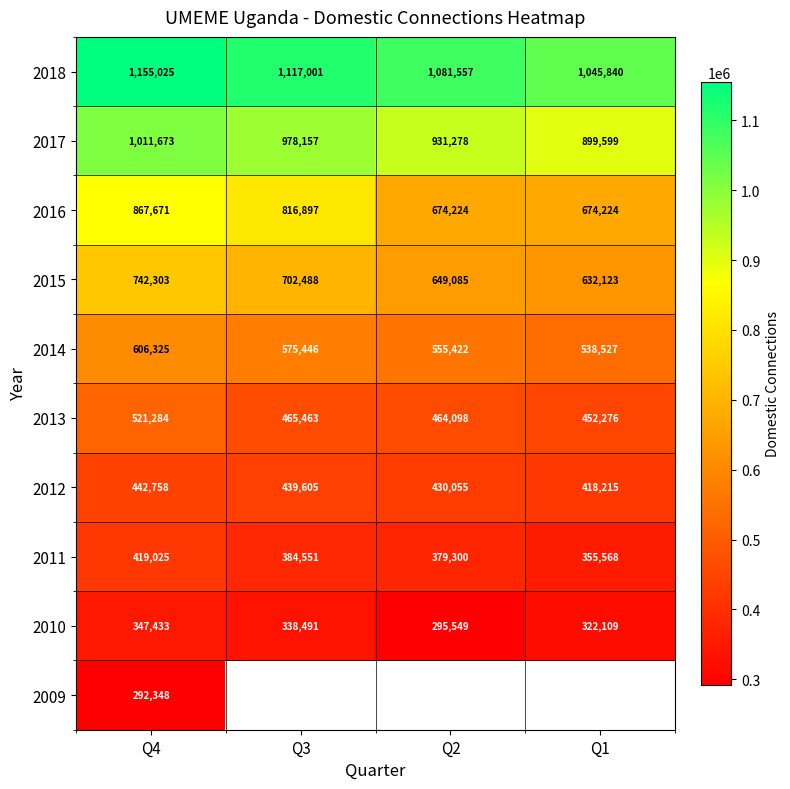

True or false: 2015 has a value of 702488 at Q3.

True